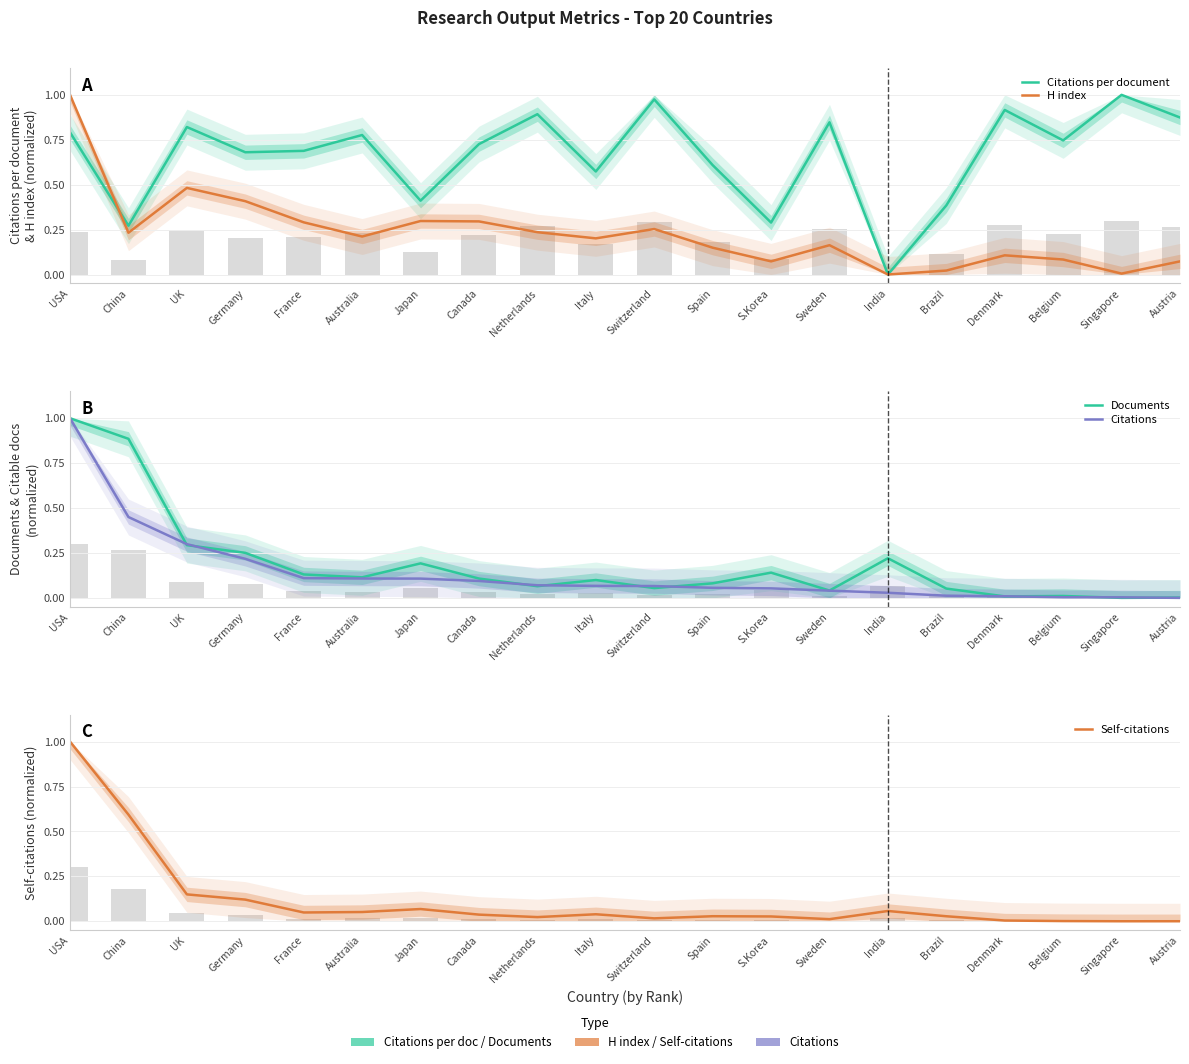

What is the difference between the Citations per document values at China and Brazil?

0.1